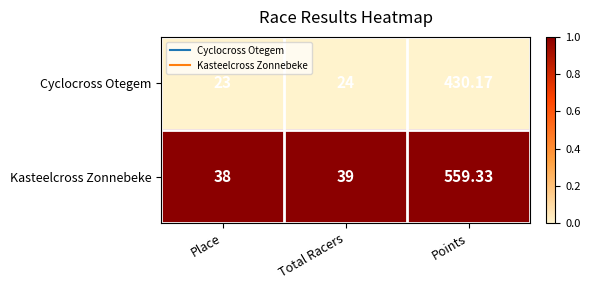

At which category is the sum across all series the highest?

Points